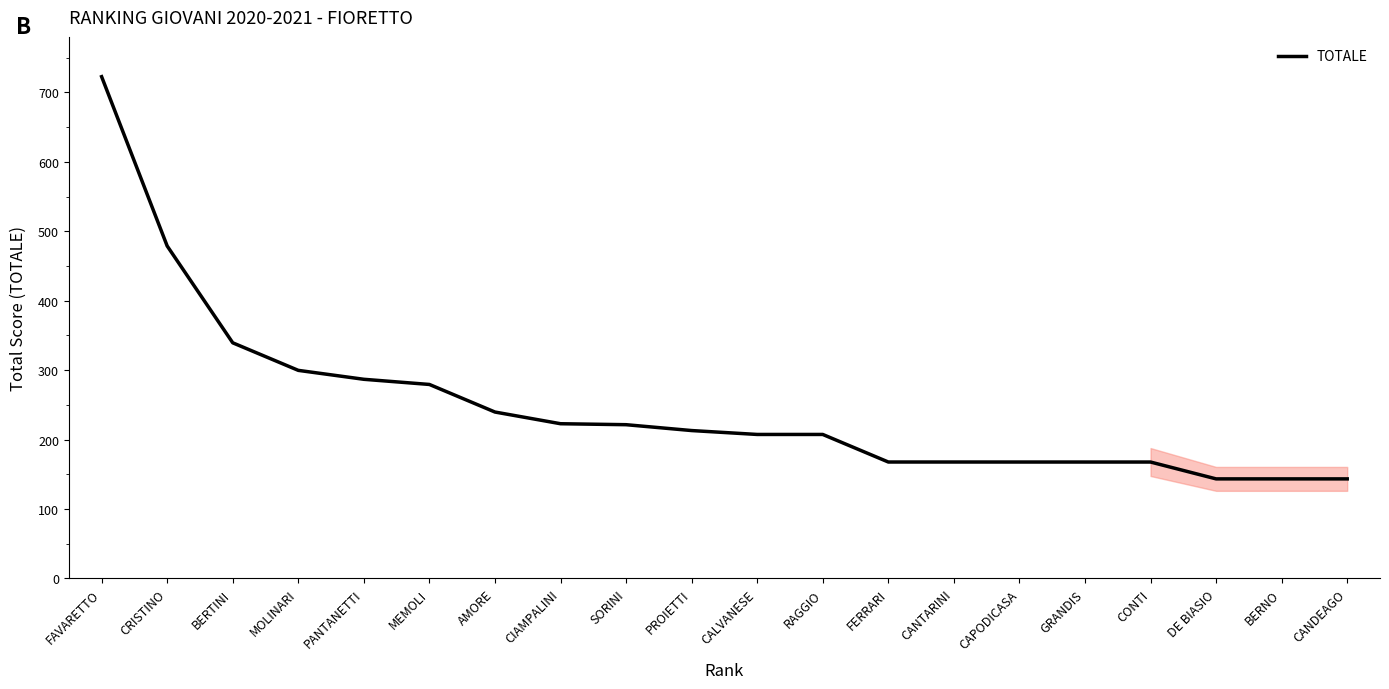

What is the smallest value displayed?

143.5